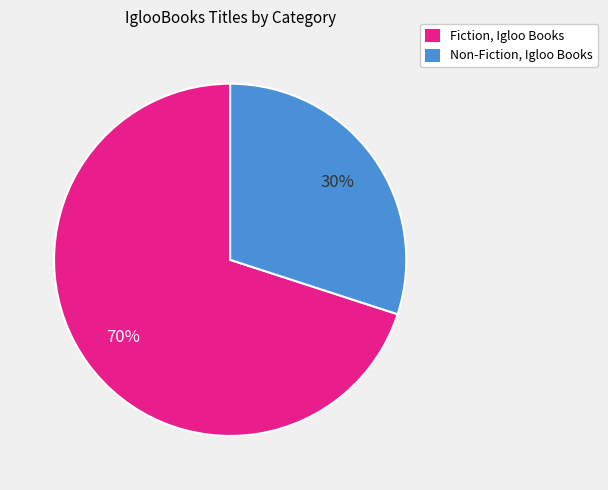

What is the largest slice in the pie chart?

Fiction, Igloo Books